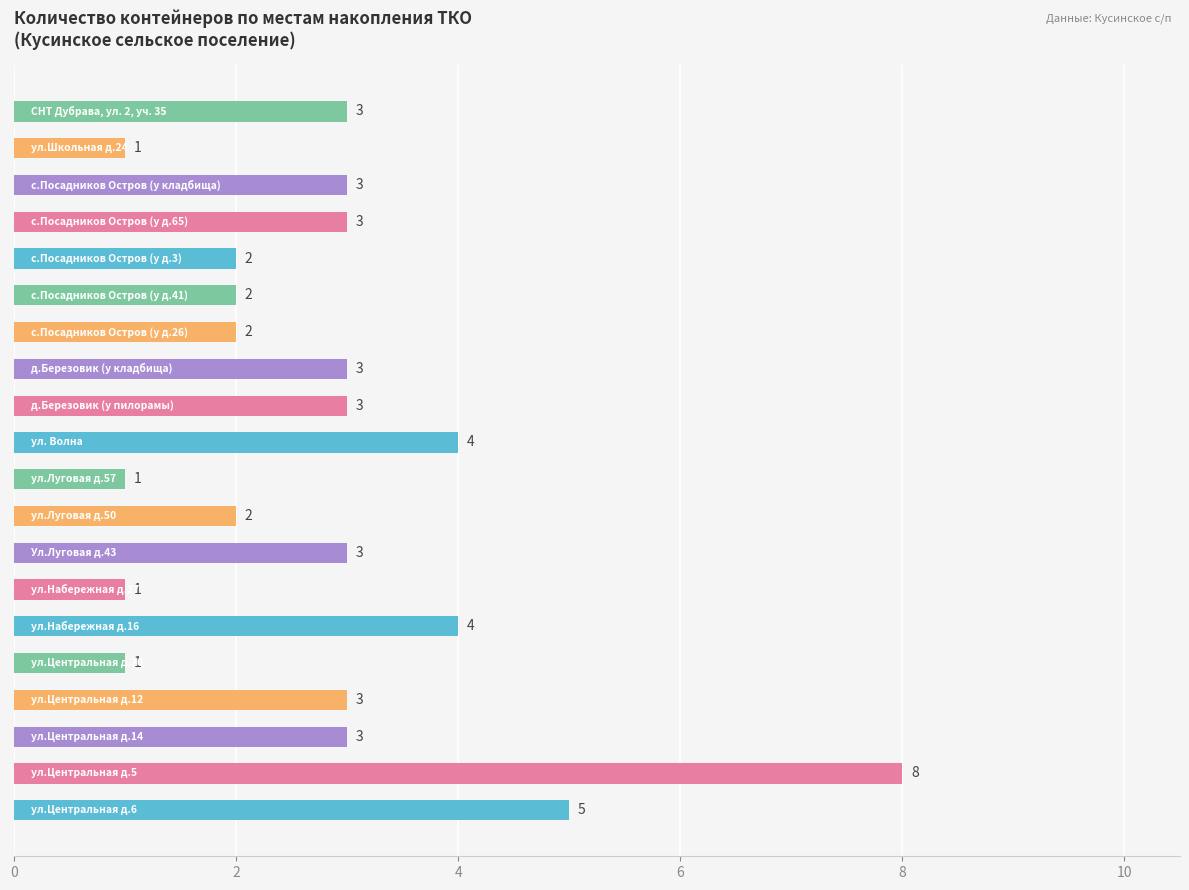

Count the values in the range 2 to 3.

12